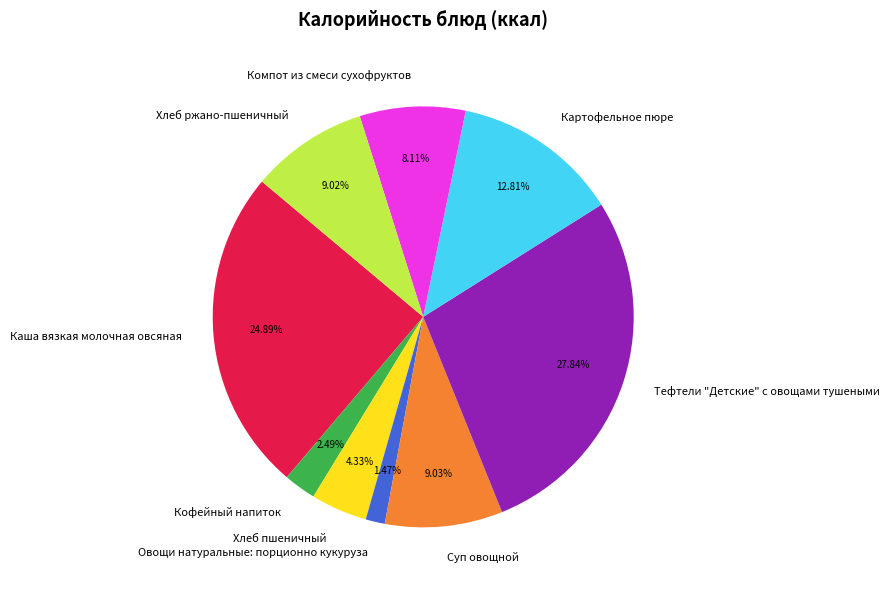

Which category has the biggest portion of the pie?

Тефтели "Детские" с овощами тушеными